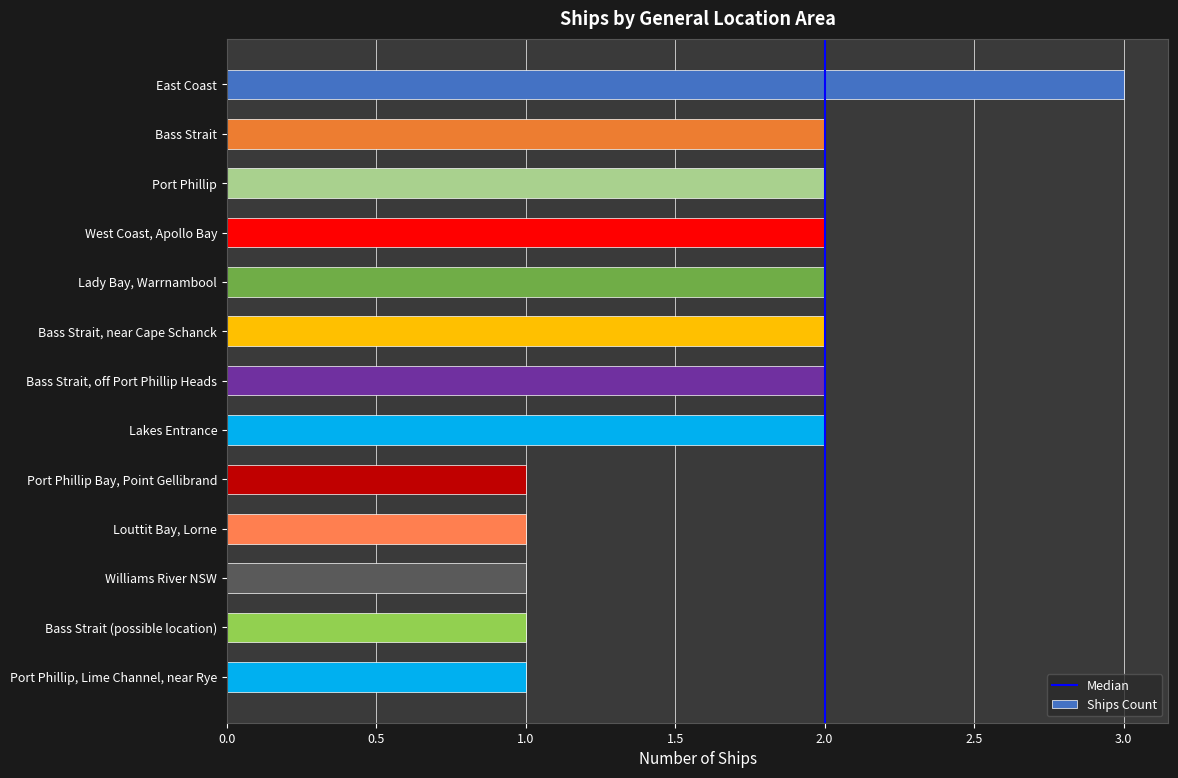

What is the value of the 4th bar from the top?

2